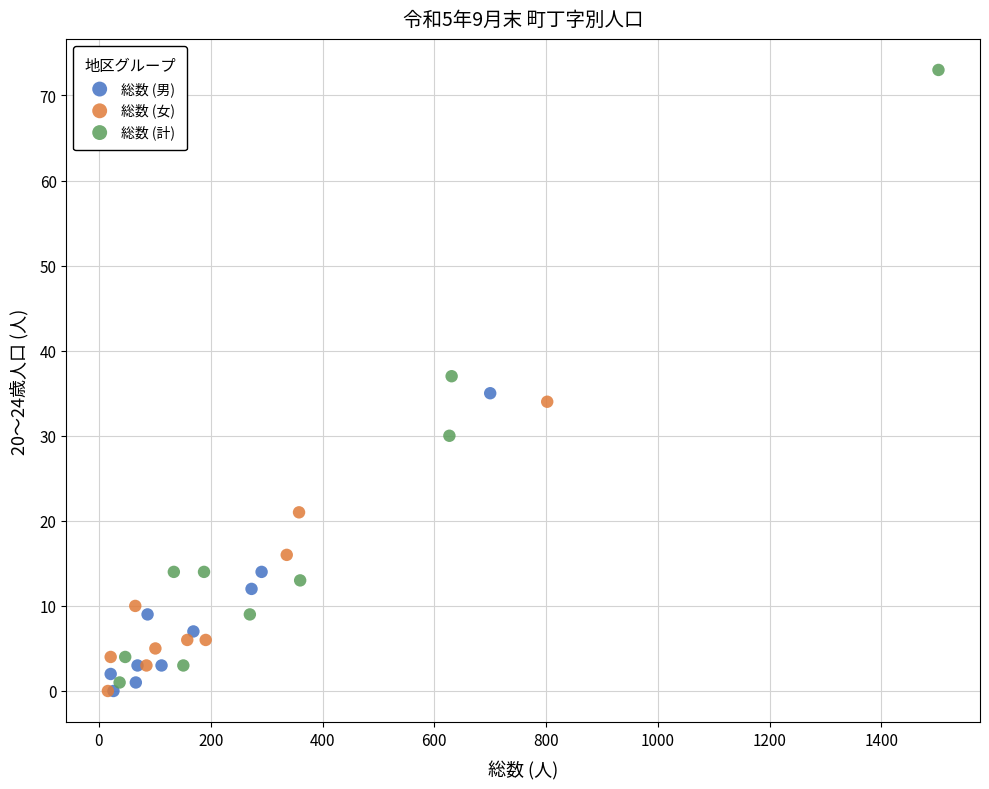

What are all the series names shown in the legend?

総数 (男), 総数 (女), 総数 (計)